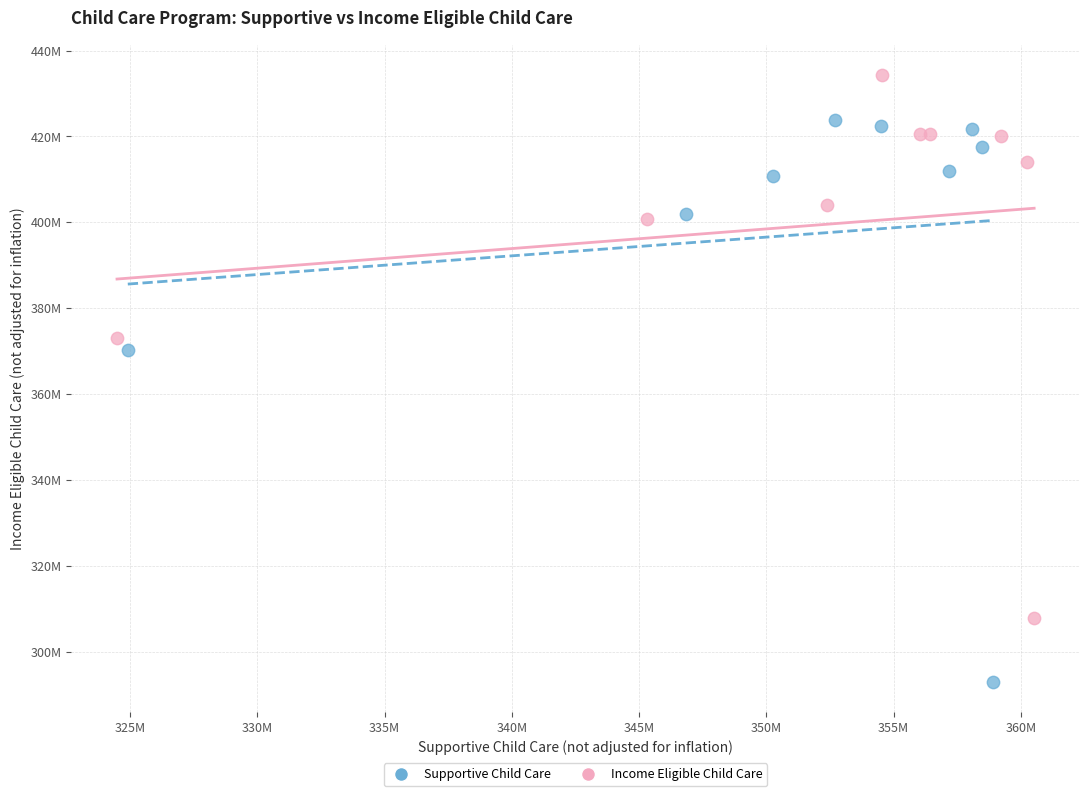

What are all the series names shown in the legend?

Supportive Child Care, Income Eligible Child Care